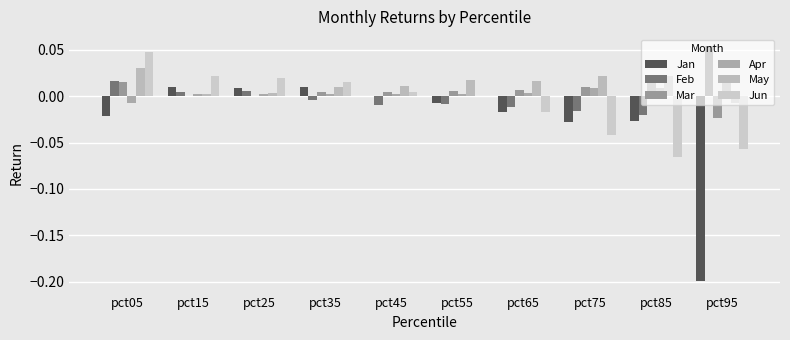

List the labels in order of Apr value, smallest first.

pct05, pct25, pct55, pct35, pct45, pct15, pct65, pct75, pct85, pct95